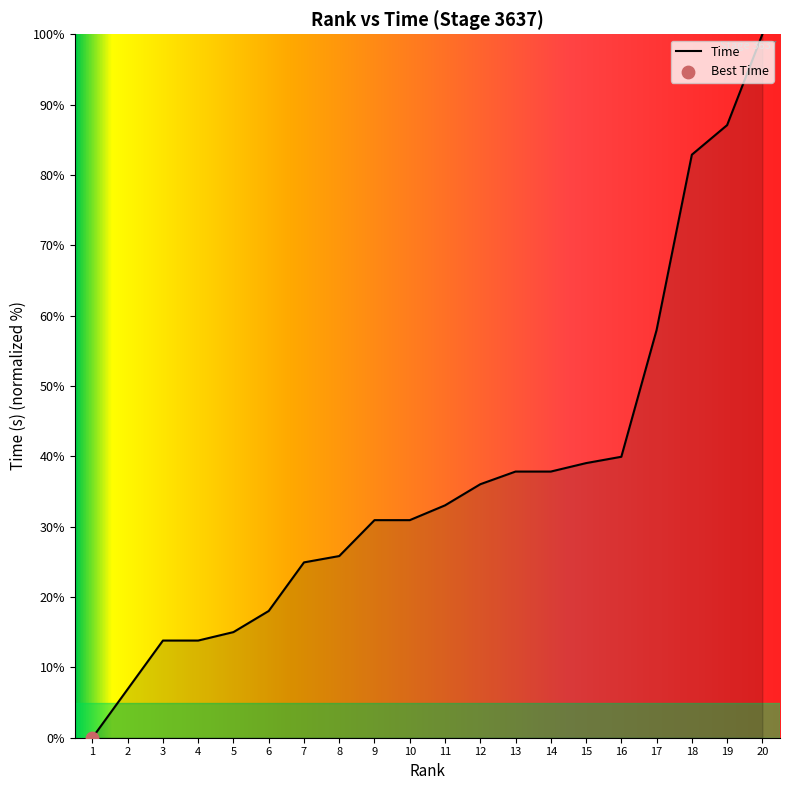

Which has a higher value, 15 or 12?

15